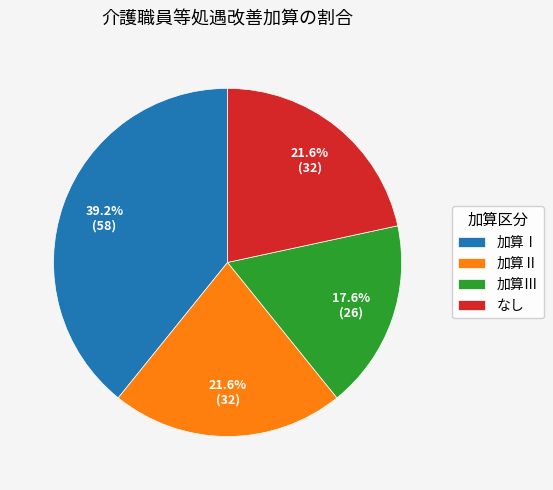

Which slice is the smallest?

加算Ⅲ